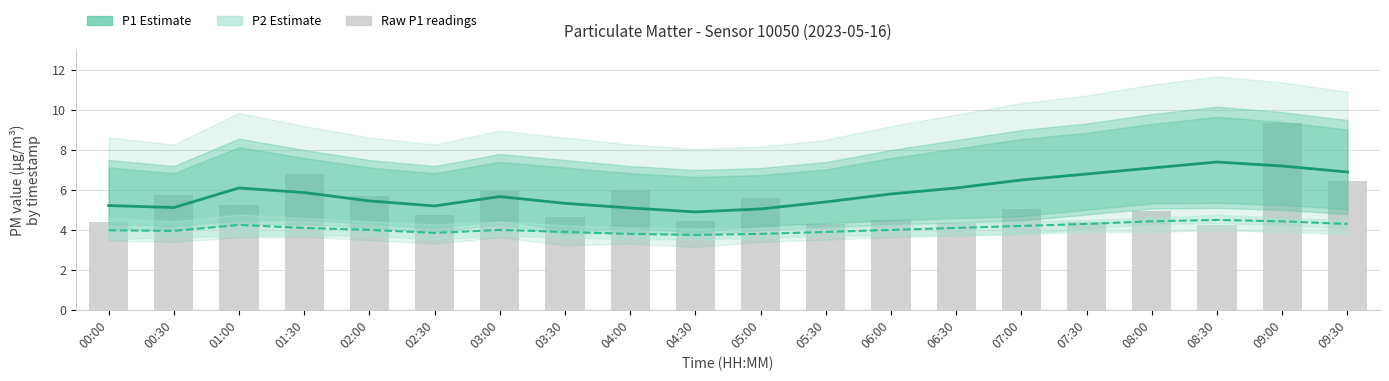

What is the label of the 1st bar from the left?

00:00